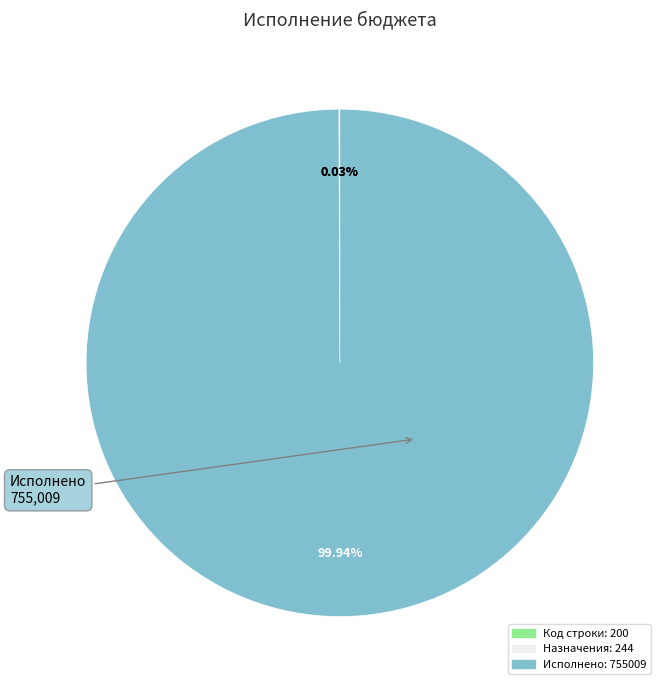

Does Исполнено: 755009 represent more than half of the total?

Yes